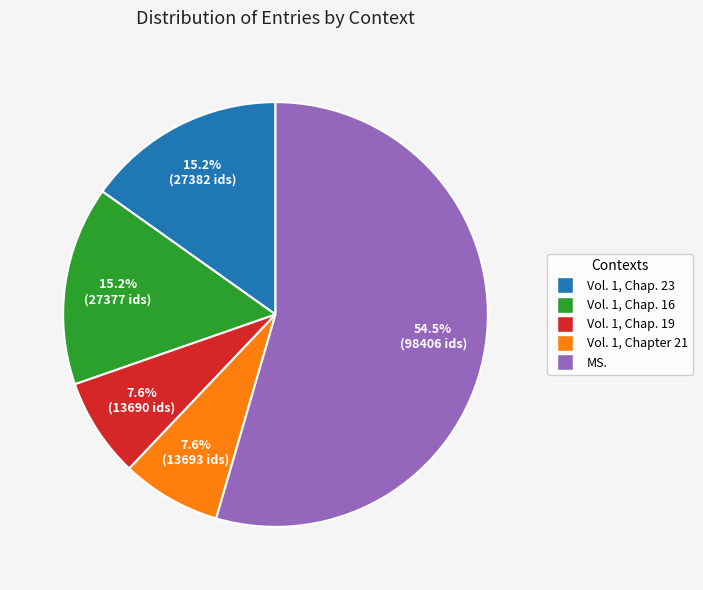

Is there any slice that represents more than half of the pie?

Yes